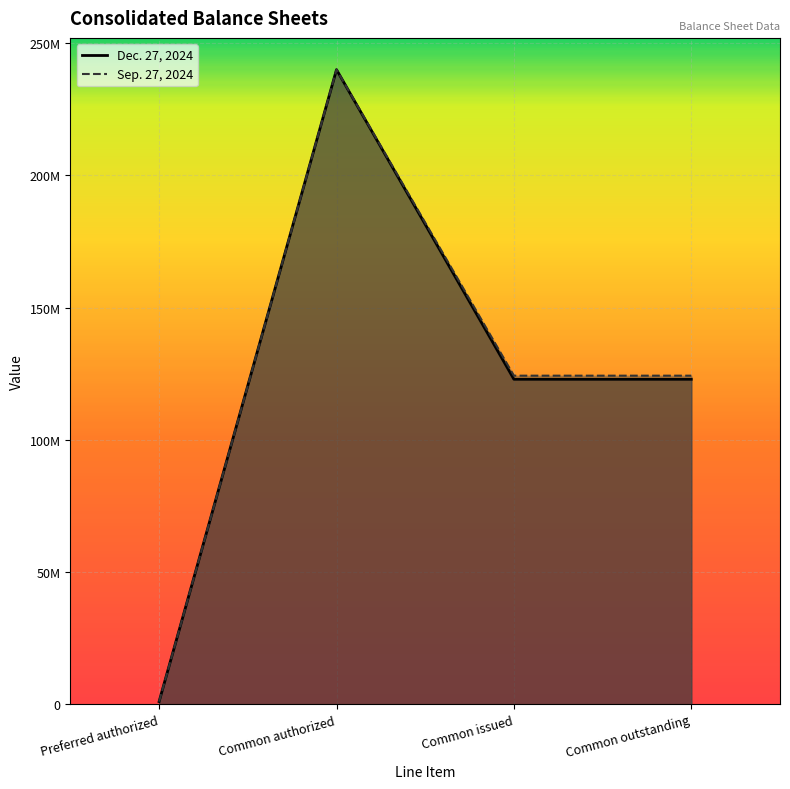

Where is Sep. 27, 2024 nearest to the value 120000000?

Common issued